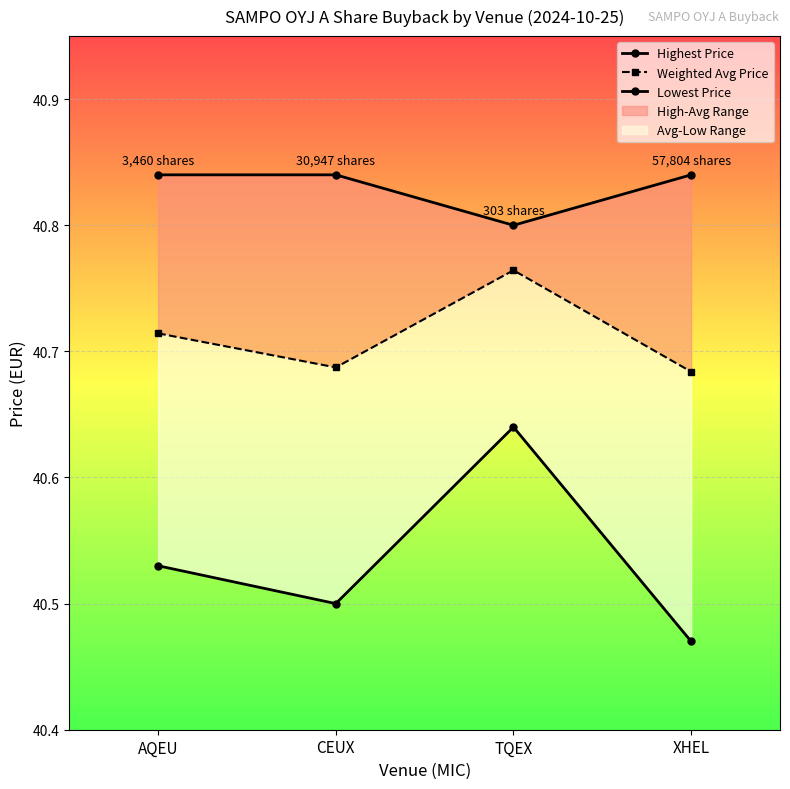

What is the difference between the maximum and minimum values in the Weighted Avg Price series?

0.1